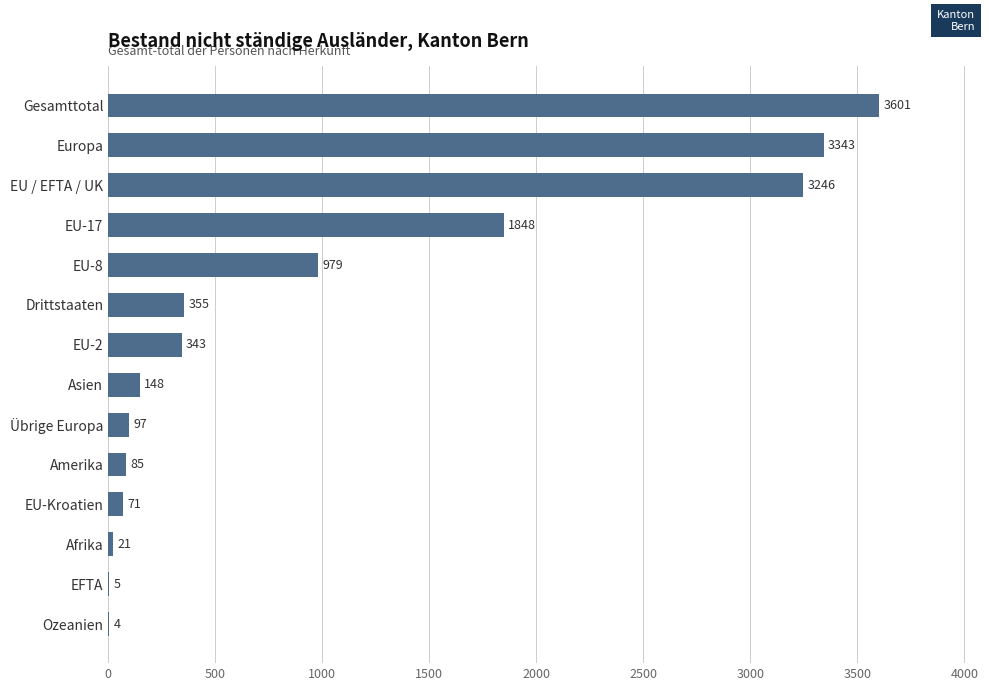

Between Amerika and EU-17, which is larger?

EU-17